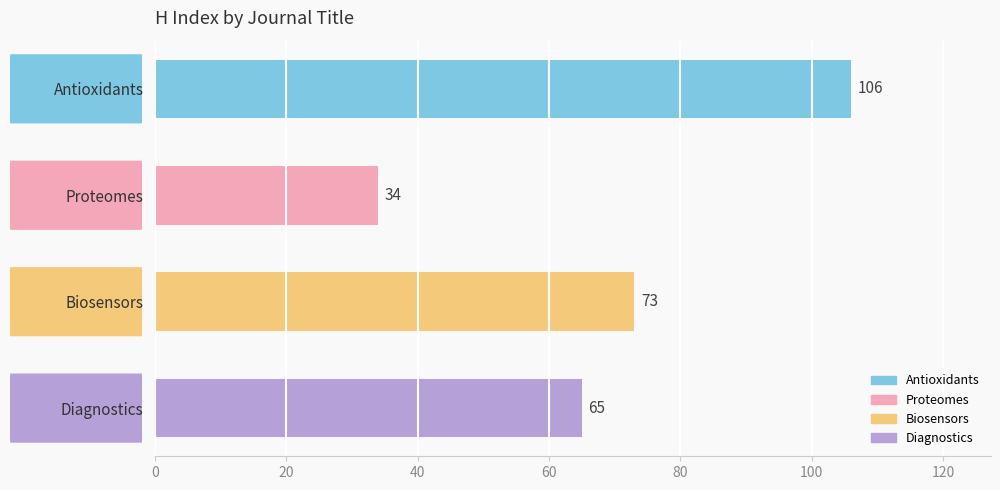

The value at Diagnostics is 31. True or false?

False